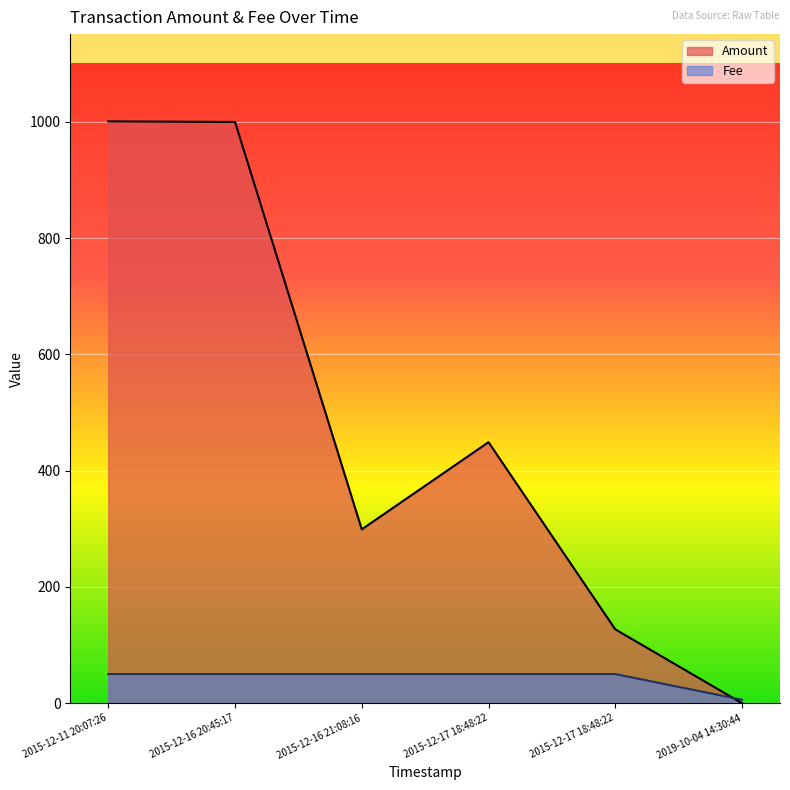

What is the difference between the maximum and second lowest values in the Amount series?

874.0